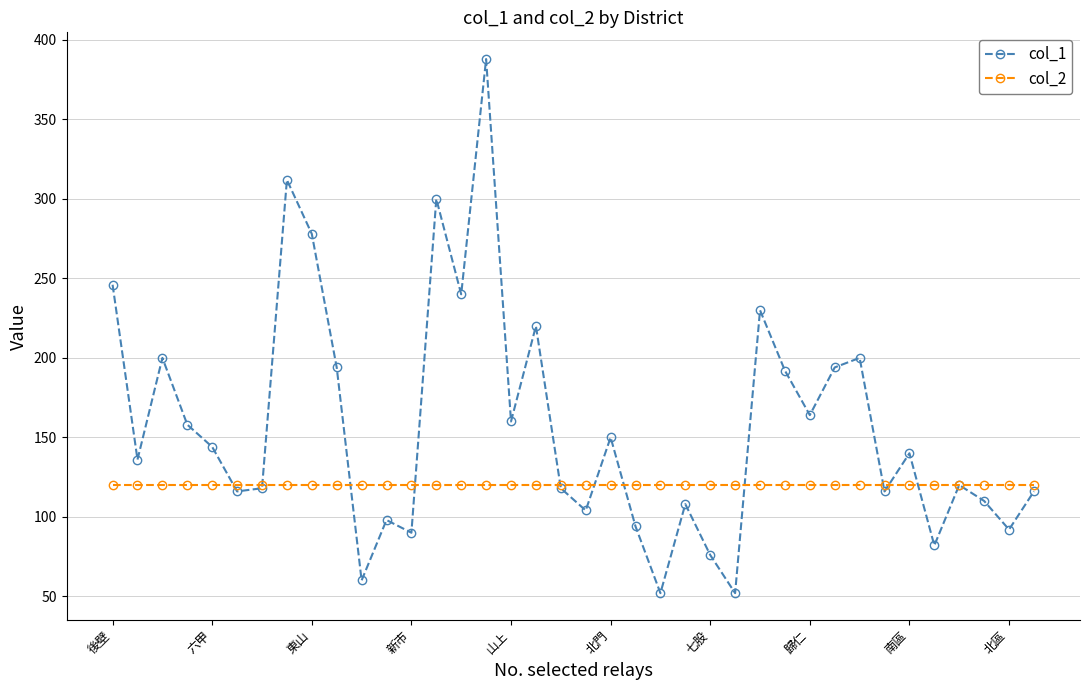

Does the chart display data point markers on the line(s)?

Yes